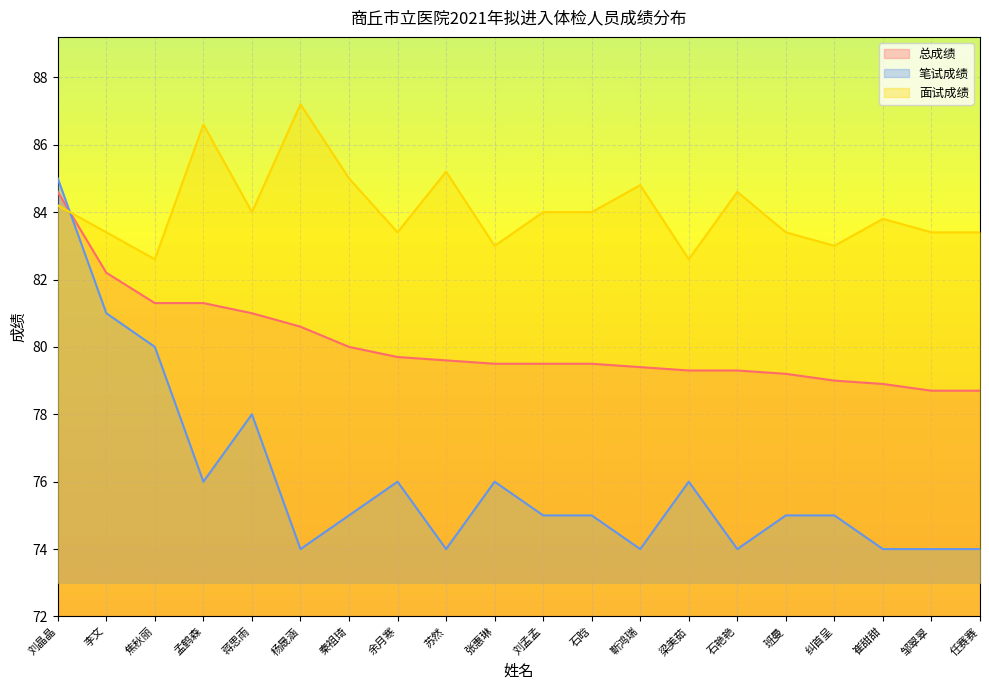

After their last crossing, which series has the higher values: 笔试成绩 or 总成绩?

总成绩